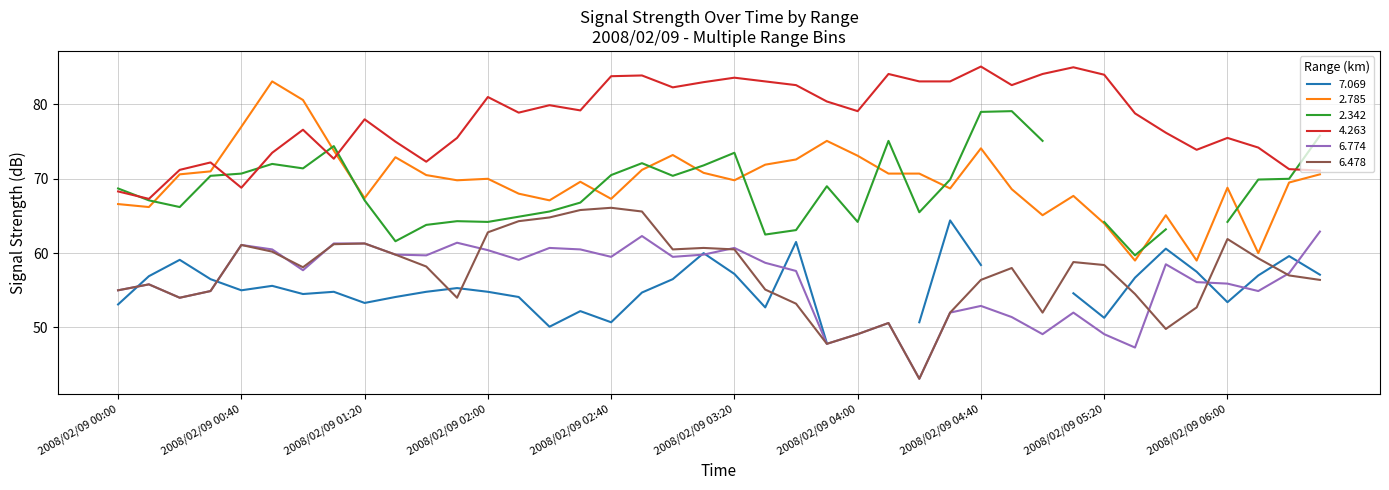

In 6.774, how many points are higher than both neighbors (excluding endpoints)?

10